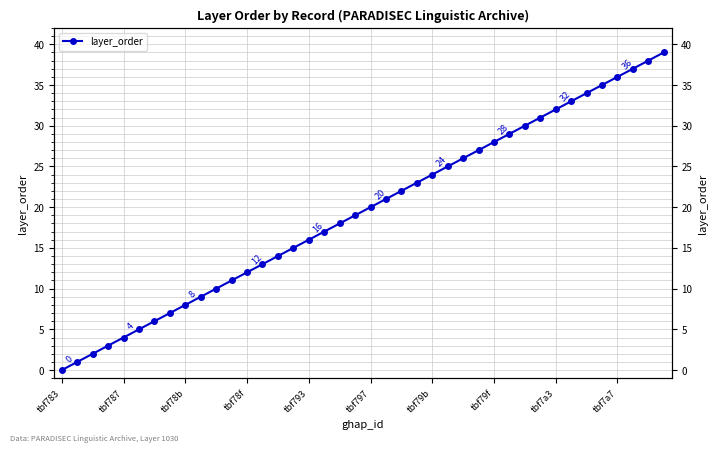

Which has a higher value, 39 or tbf78b?

39